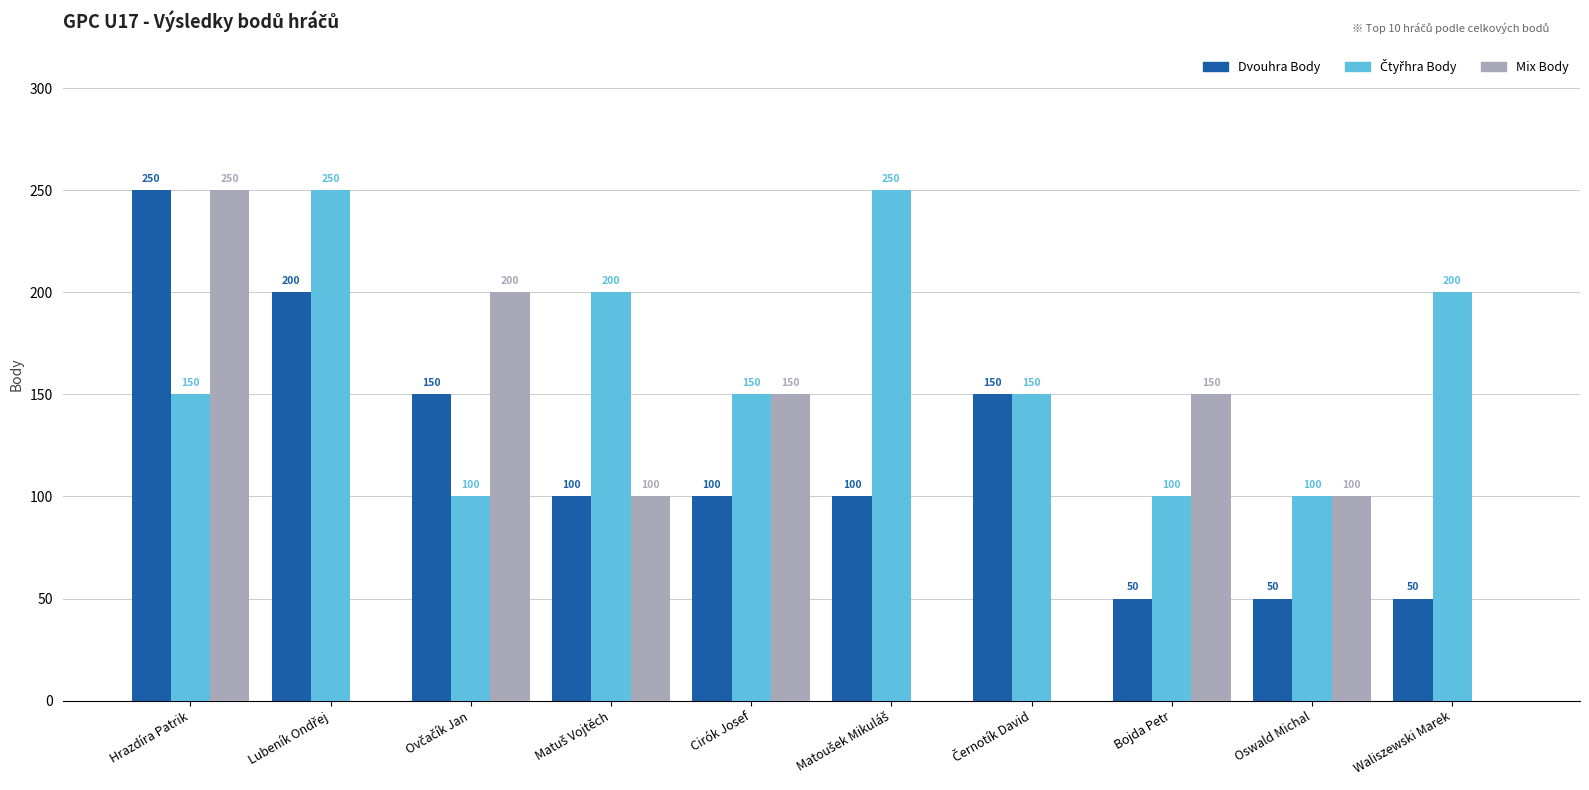

What is the highest value of the Dvouhra Body series?

250